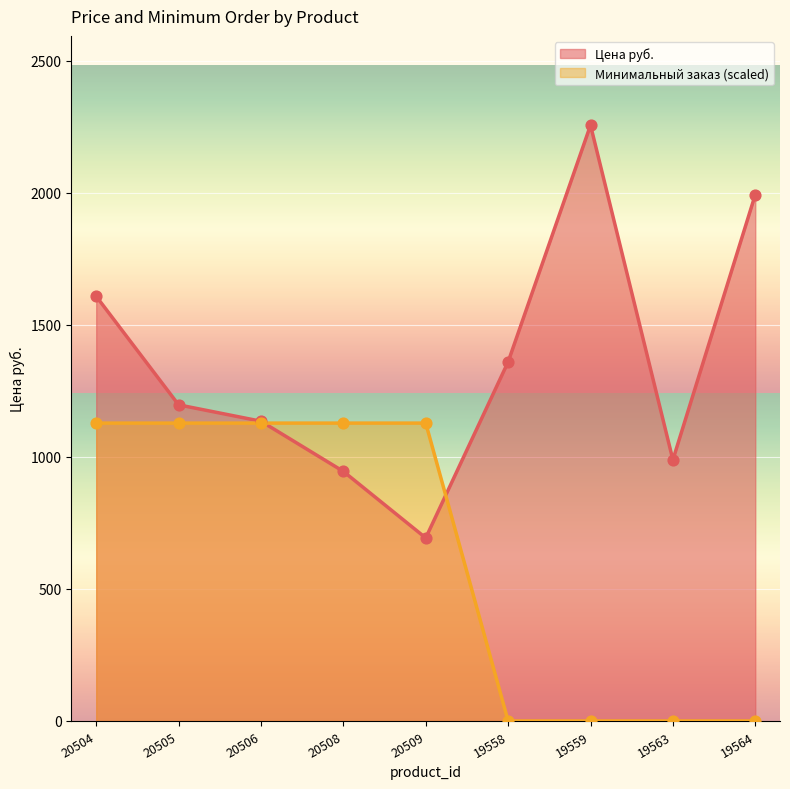

Which series has the largest total across all categories?

Цена руб.